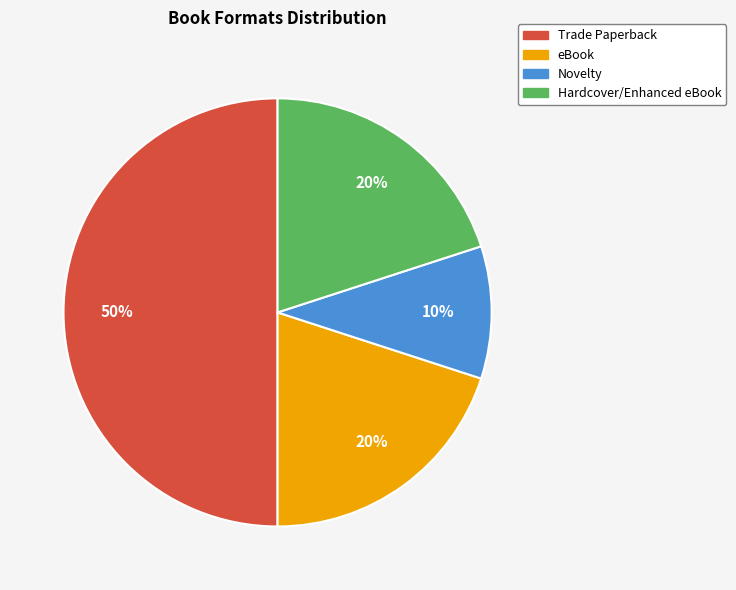

Between Trade Paperback and Novelty, which is larger?

Trade Paperback